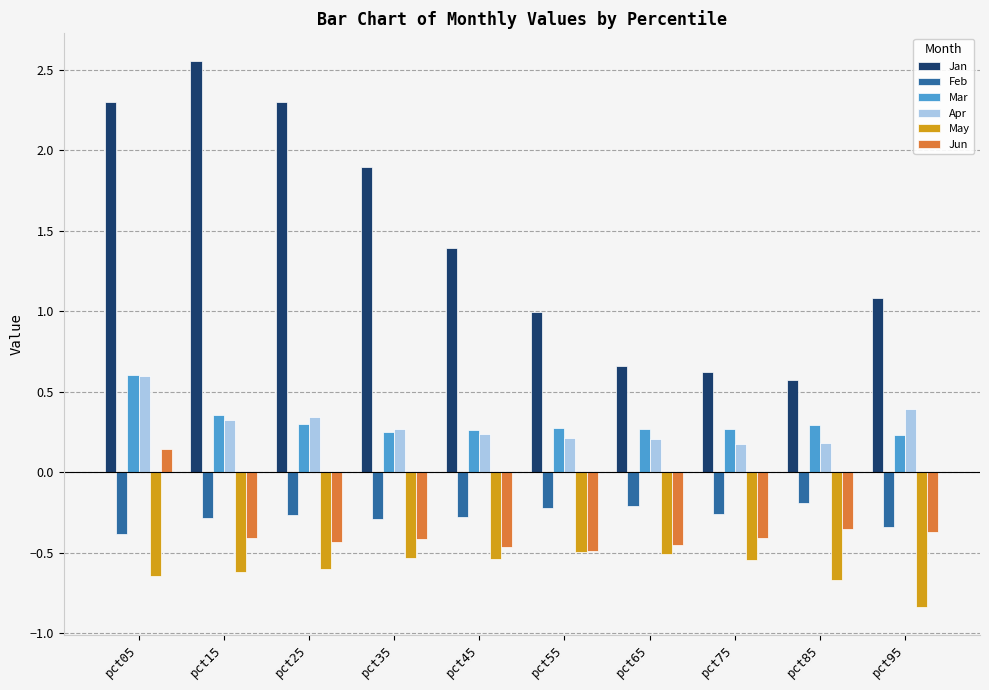

What is the maximum value for Mar?

0.6